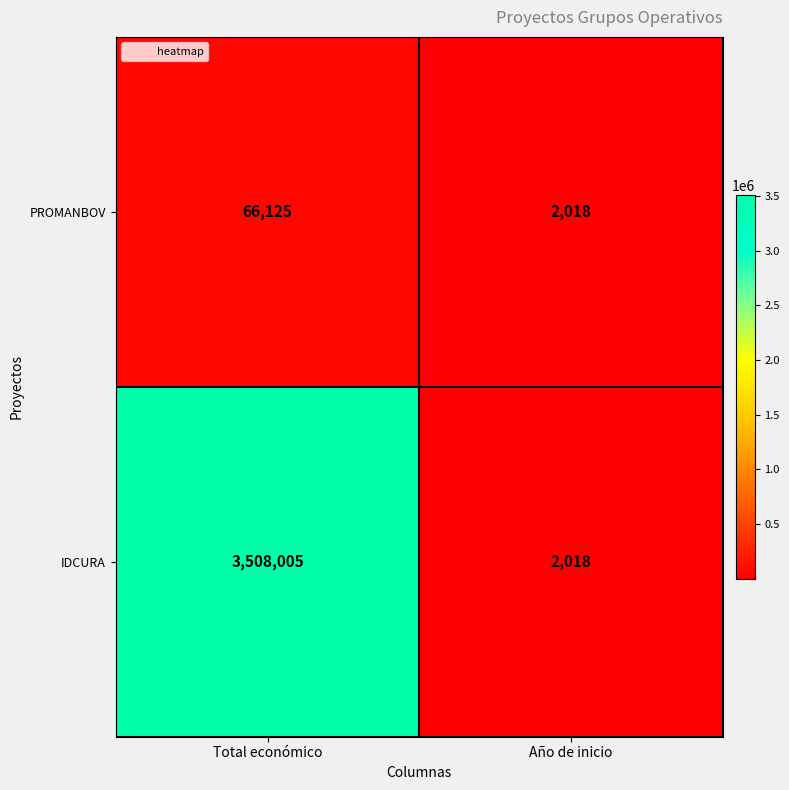

What is the sum of all IDCURA values?

3510023